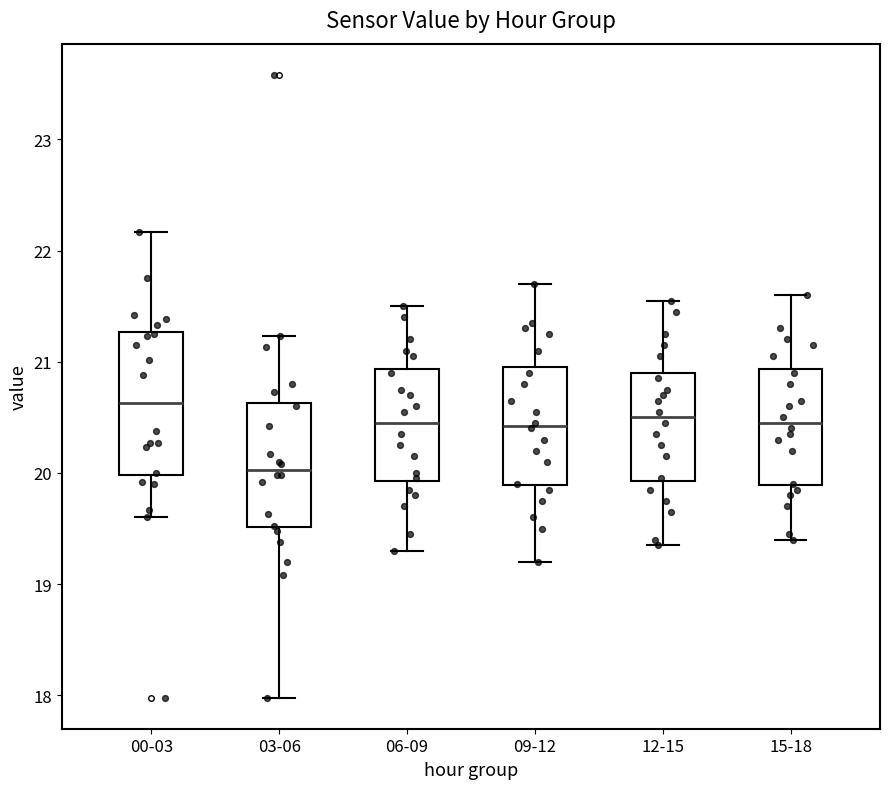

Which box's median line is the highest?

00-03